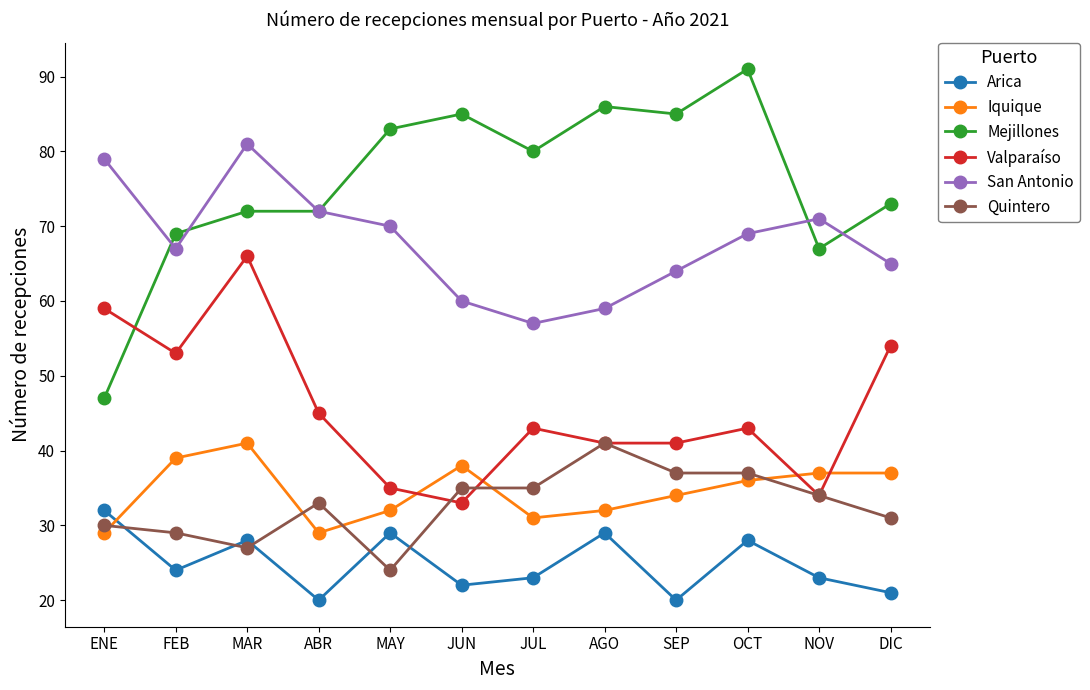

At how many categories does at least one series exceed 24?

12